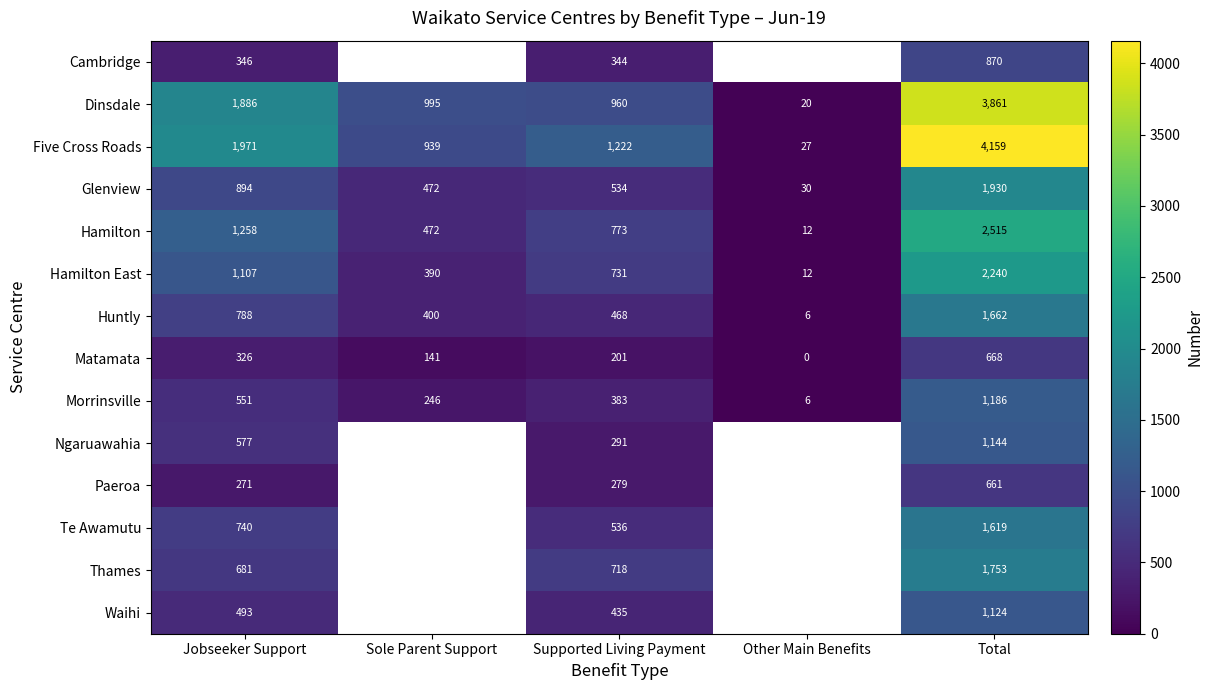

List the labels in order of Hamilton East value, largest first.

Total, Jobseeker Support, Supported Living Payment, Sole Parent Support, Other Main Benefits